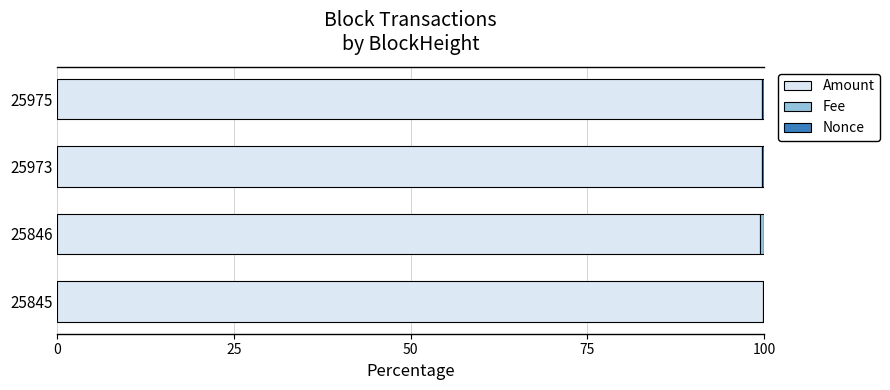

True or false: Amount has a value of 99.9 at 25845.

True